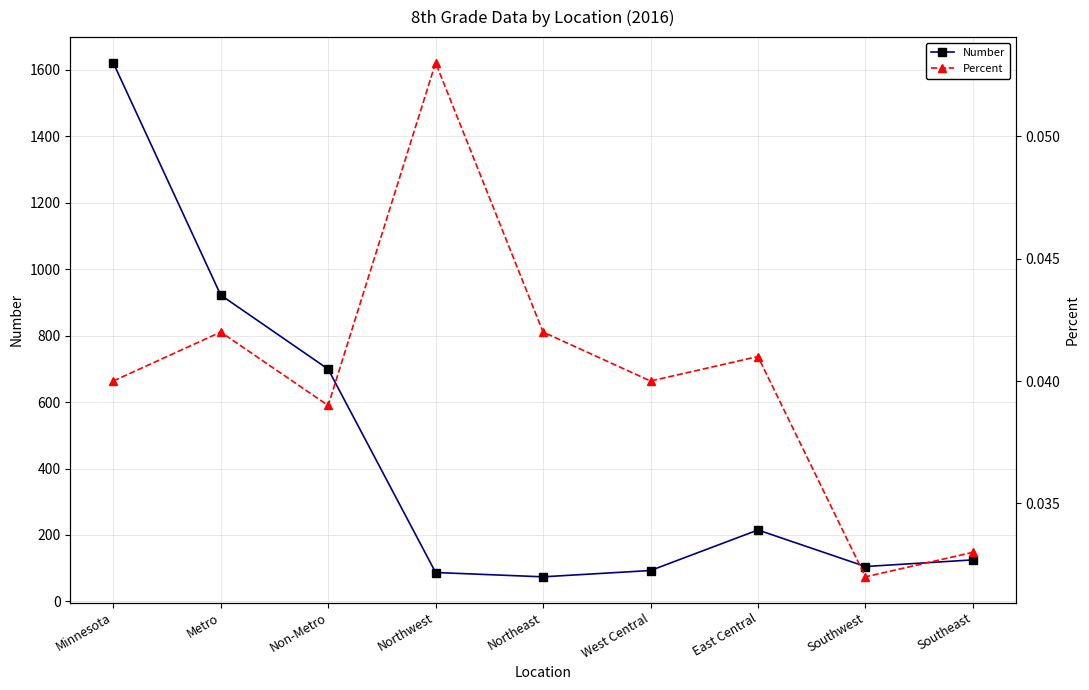

Rank the categories by Number value from highest to lowest.

Minnesota, Metro, Non-Metro, East Central, Southeast, Southwest, West Central, Northwest, Northeast